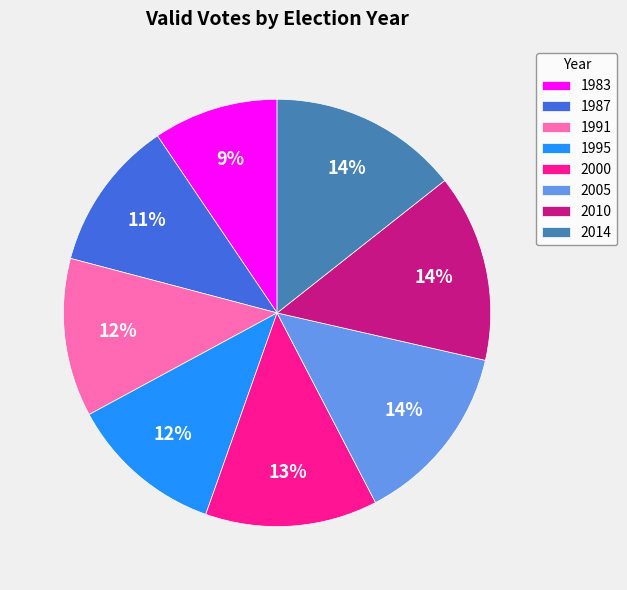

What percentage is the 1983 slice, to the nearest percent?

9%